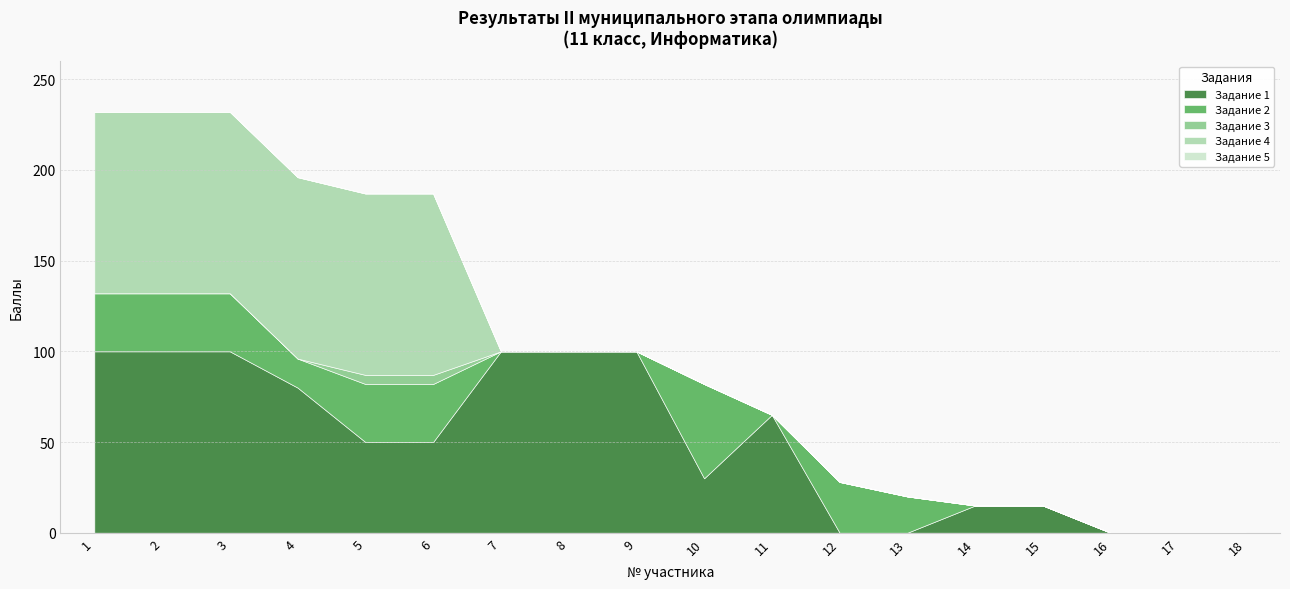

Between 5 and 14, which series saw the biggest shift?

Задание 4